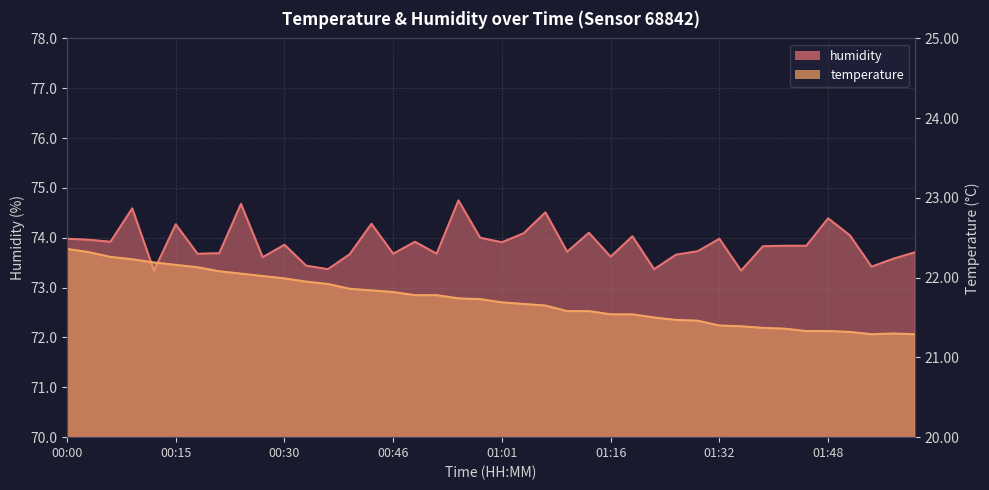

What is the difference between the maximum and second lowest values in the temperature series?

1.1